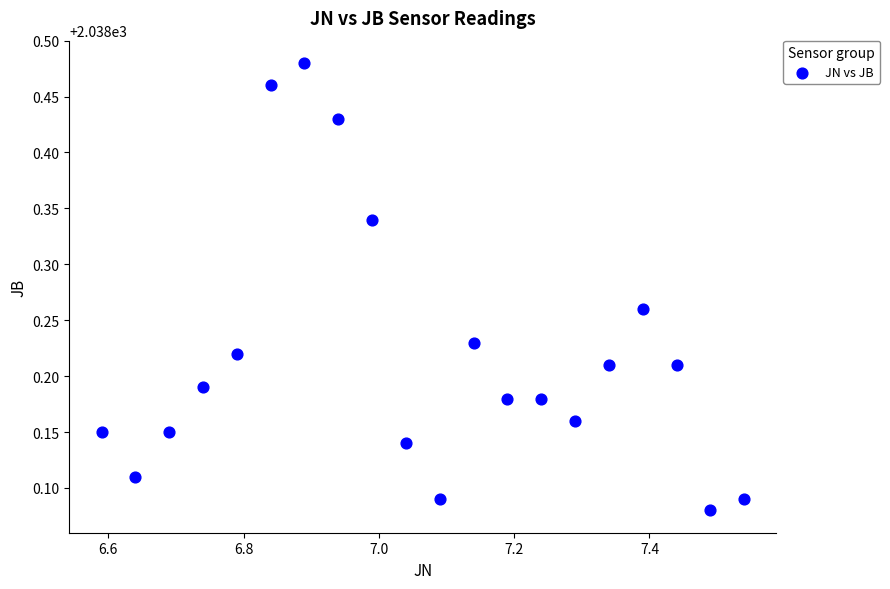

What is the range of Y values (max minus min)?

0.4